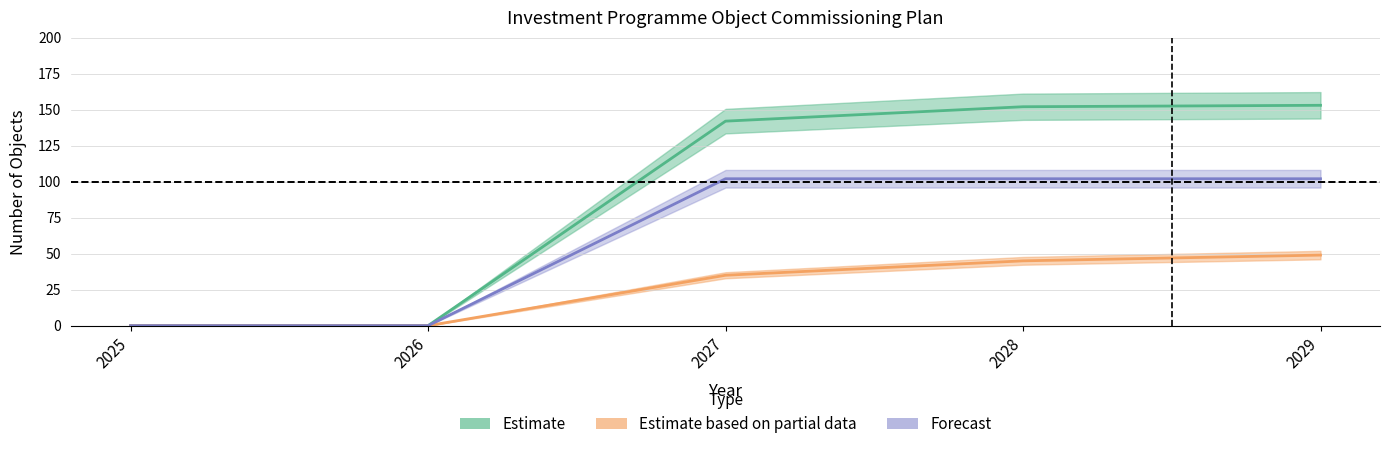

Which series has the widest spread of values?

Estimate